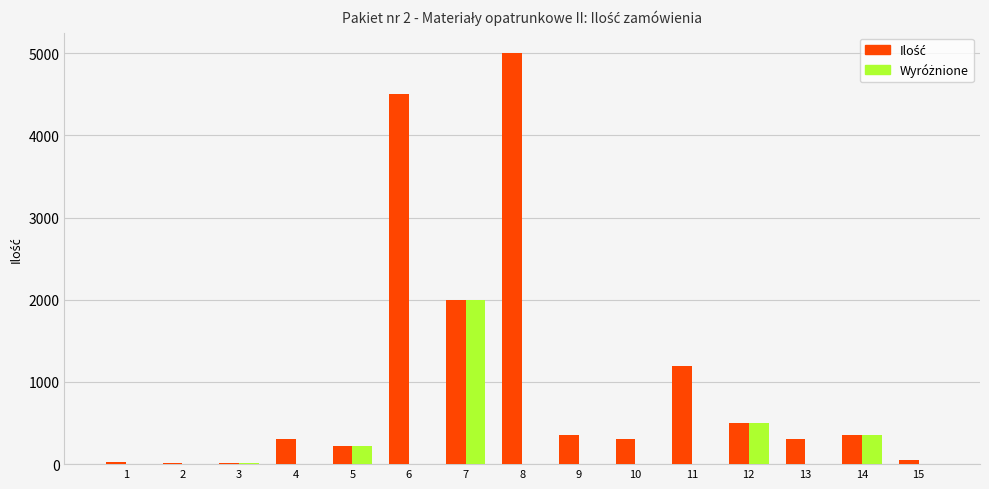

What is the maximum value shown in the chart?

5000